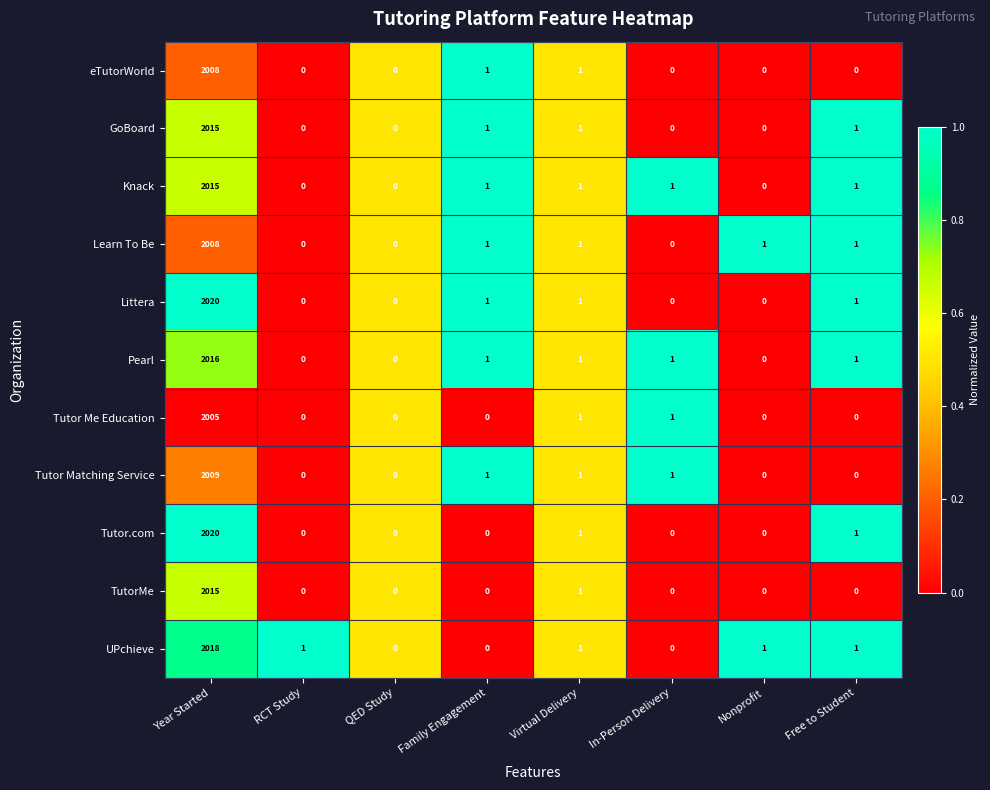

Is it true that Littera equals 2 at Virtual Delivery?

False